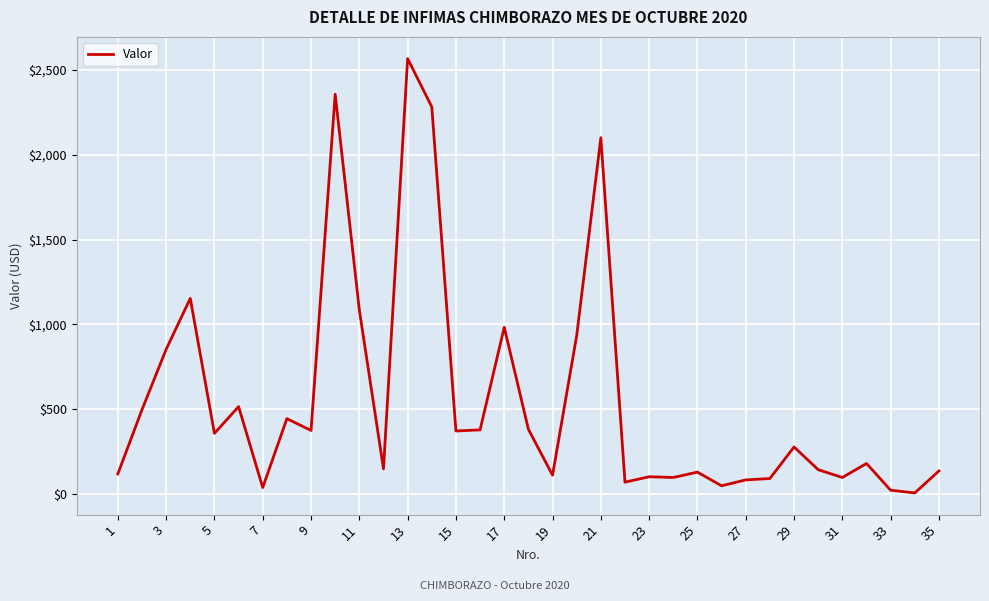

What is the greatest value displayed?

2565.8